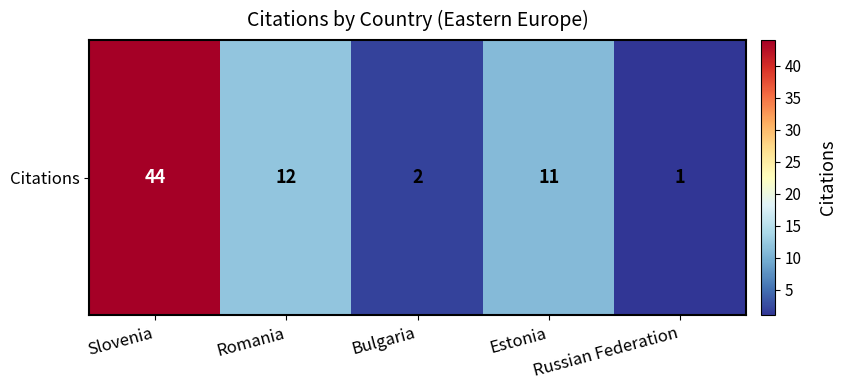

Between Estonia and Bulgaria, which is larger?

Estonia